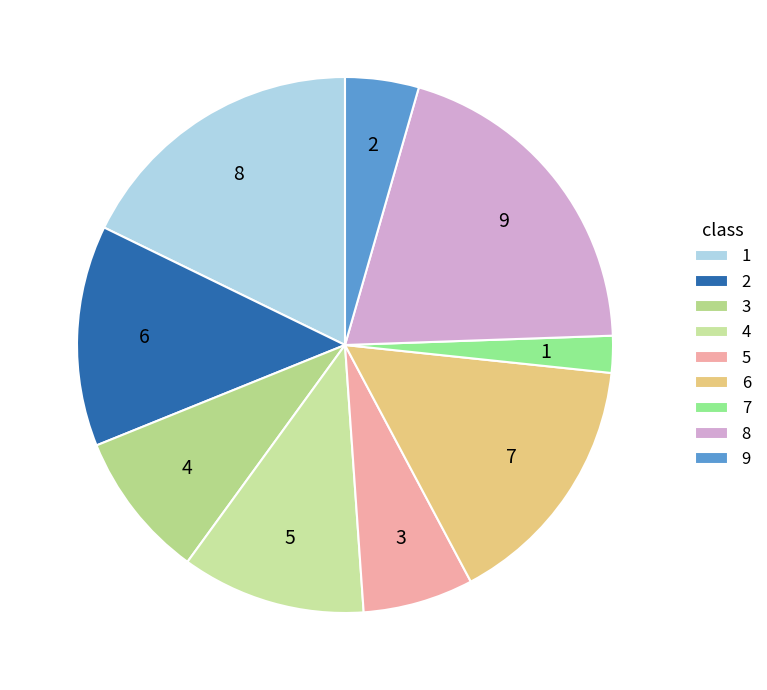

Combined, do 8 and 5 account for over 50%?

No